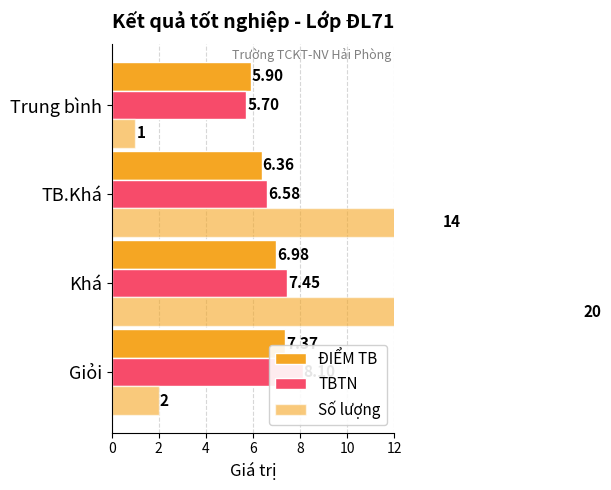

What is the total value across all series at Giỏi?

17.5